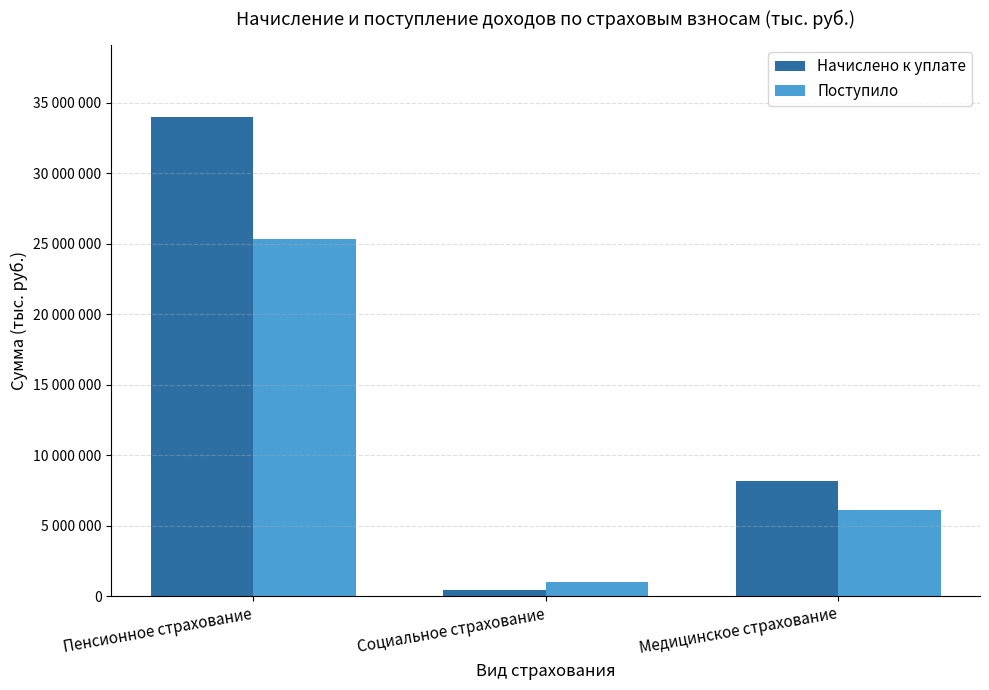

Rank the series at Социальное страхование from highest to lowest value.

Поступило, Начислено к уплате